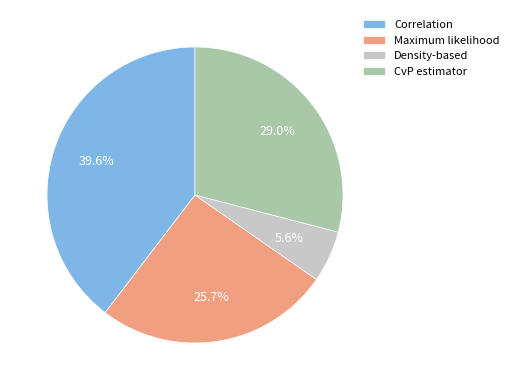

Which slice is the smallest?

Density-based